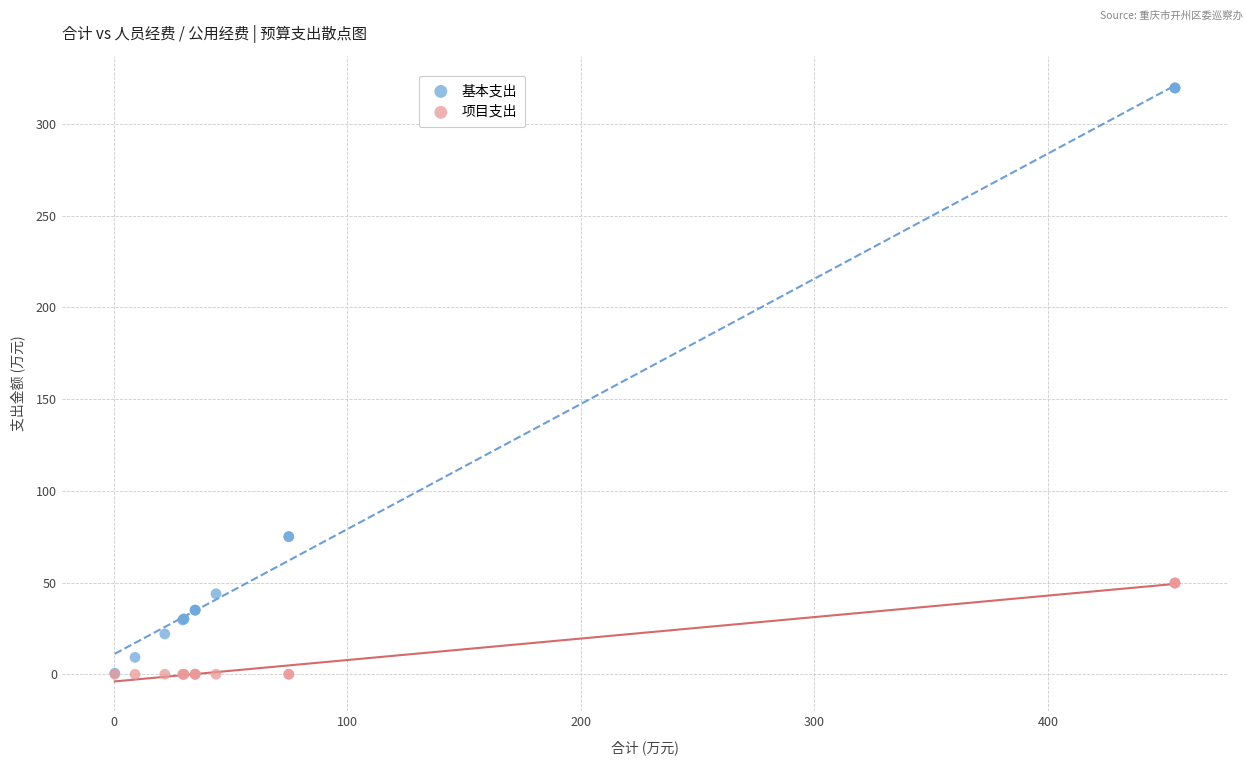

What are all the series names shown in the legend?

基本支出, 项目支出